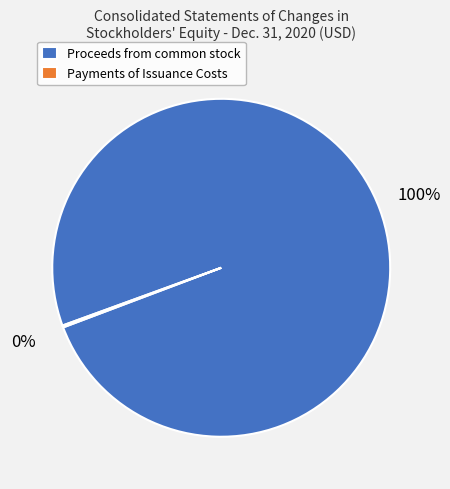

Which slice is the largest?

Proceeds from common stock